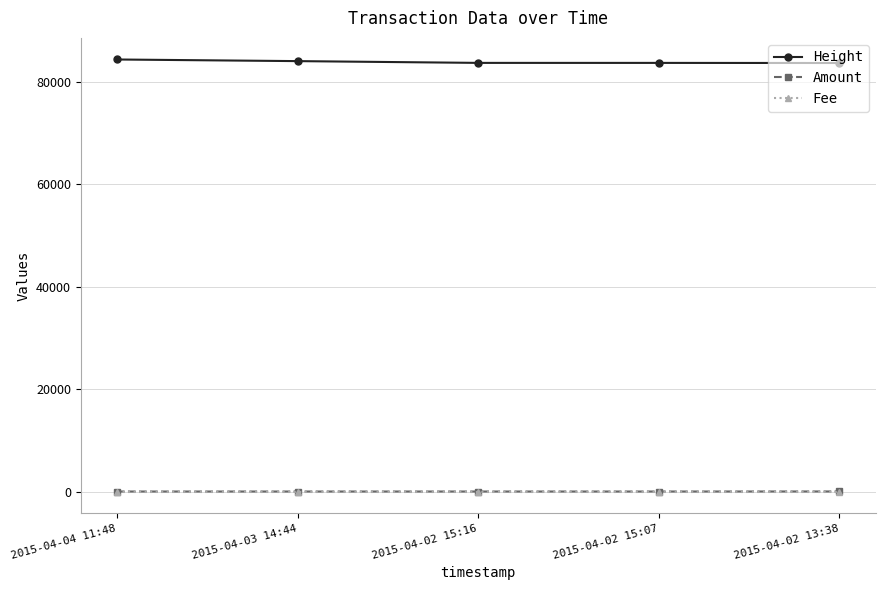

How many lines are shown in the chart?

3